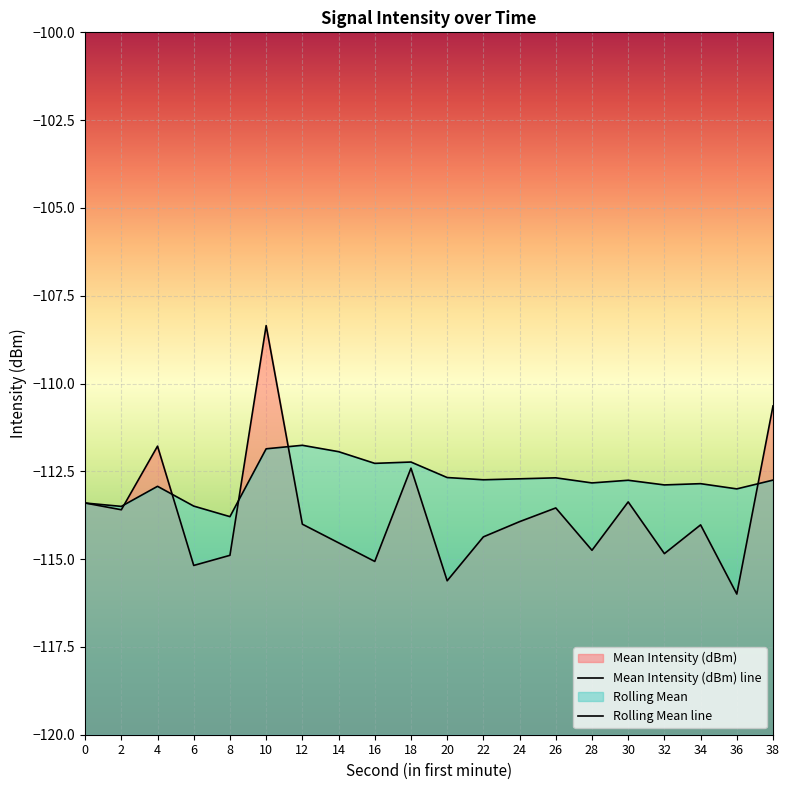

What is the value of the Mean Intensity (dBm) point at the 13th from the left?

-113.9